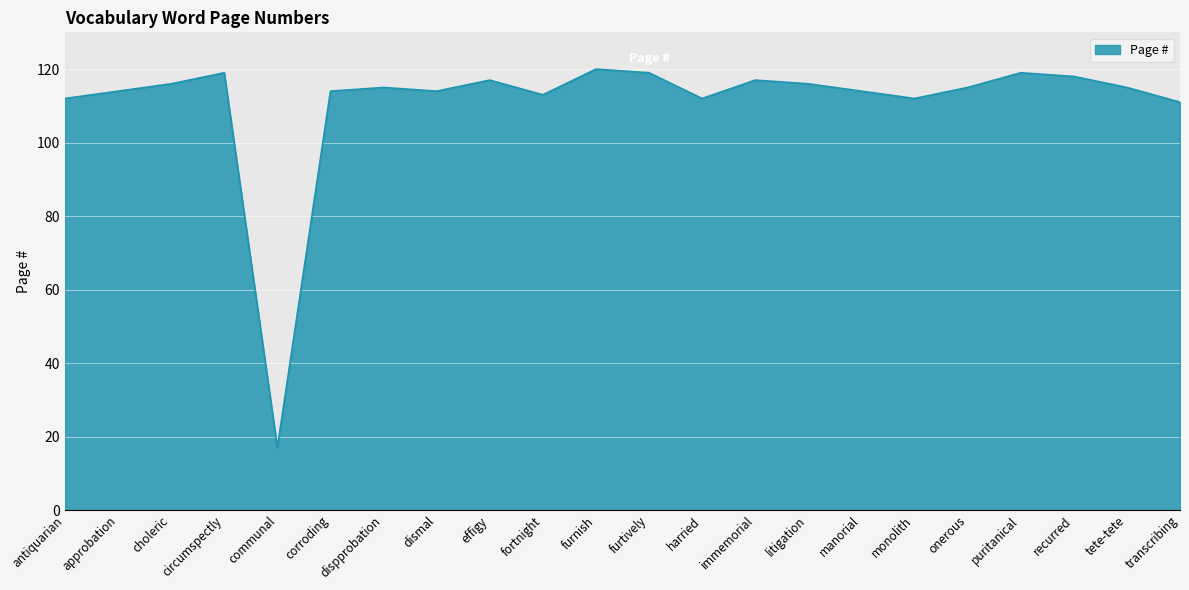

What is the greatest value displayed?

120